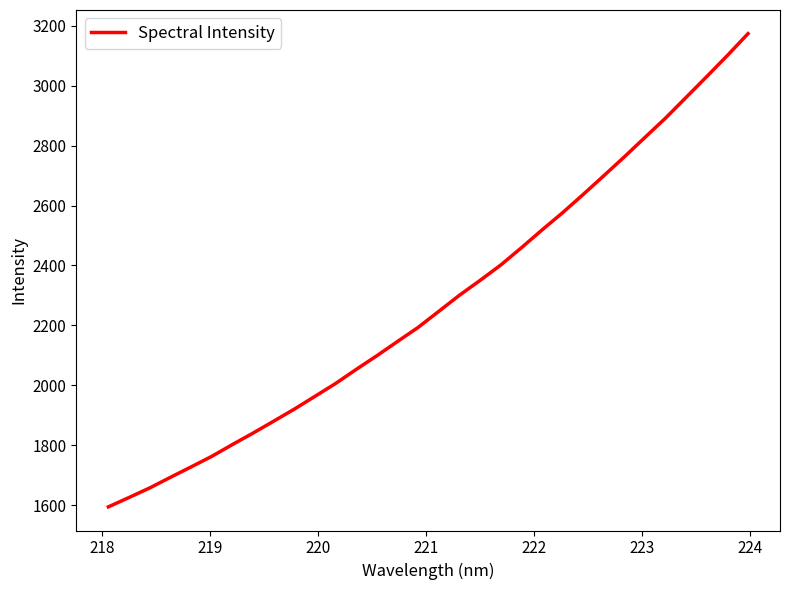

What is the sum of all values?

72902.3